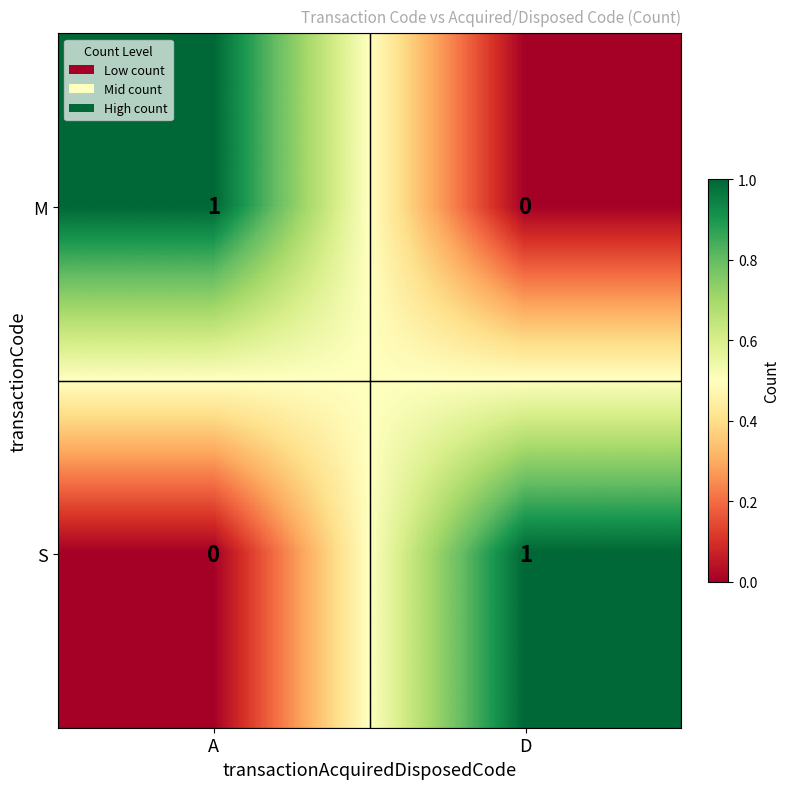

The value of S at A is 0. True or false?

True